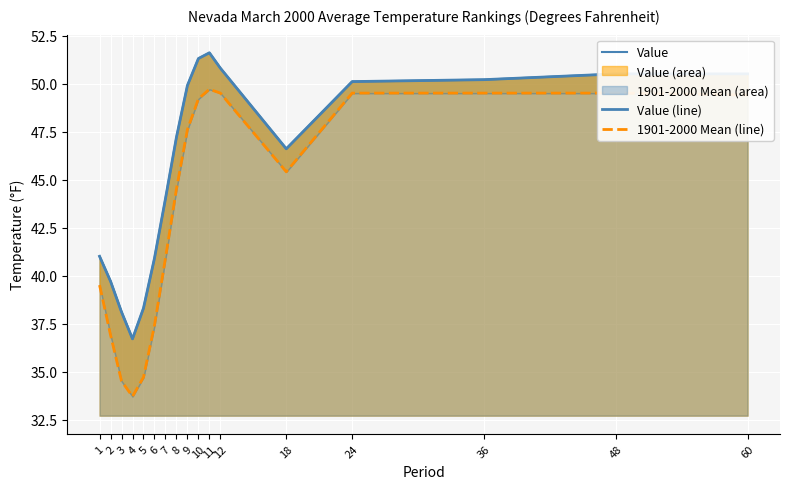

Reading right to left, extract all data points from this chart.

Value: 50.5	50.5	50.2	50.1	46.6	50.8	51.6	51.3	49.9	47.2	44.0	40.9	38.3	36.7	38.1	39.7	41.0
Value (line): 50.5	50.5	50.2	50.1	46.6	50.8	51.6	51.3	49.9	47.2	44.0	40.9	38.3	36.7	38.1	39.7	41.0
1901-2000 Mean (line): 49.4	49.5	49.5	49.5	45.4	49.5	49.7	49.2	47.6	44.5	40.9	37.4	34.7	33.7	34.5	36.9	39.5